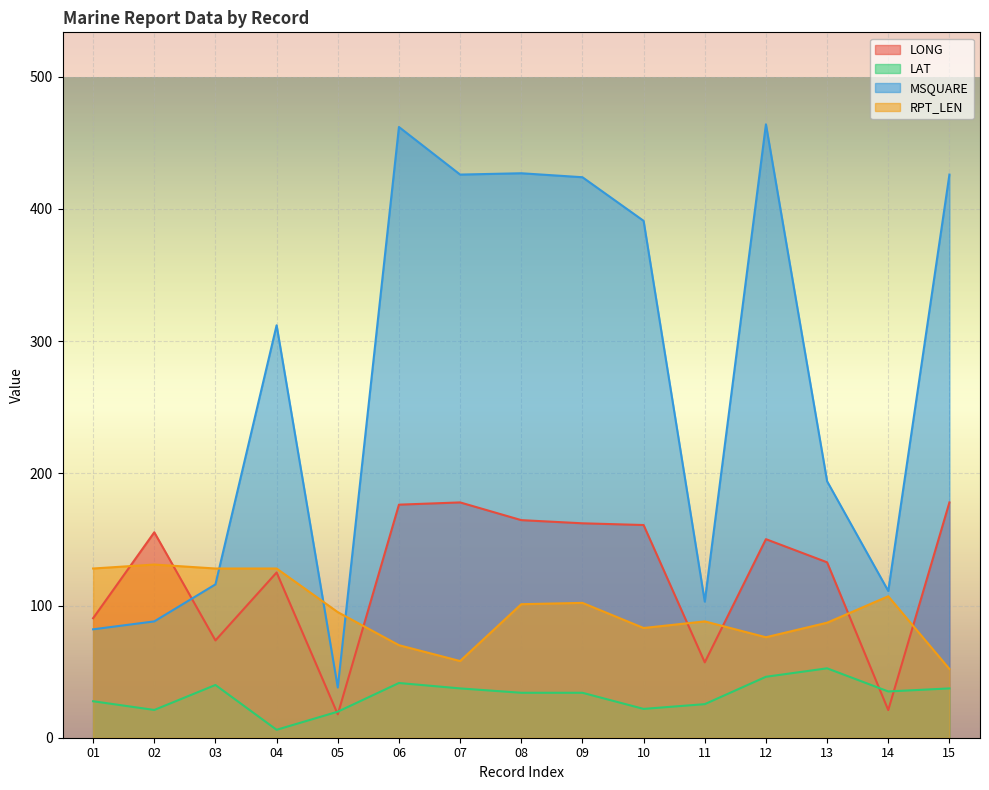

Rank the series by their maximum value, from lowest to highest.

LAT, RPT_LEN, LONG, MSQUARE